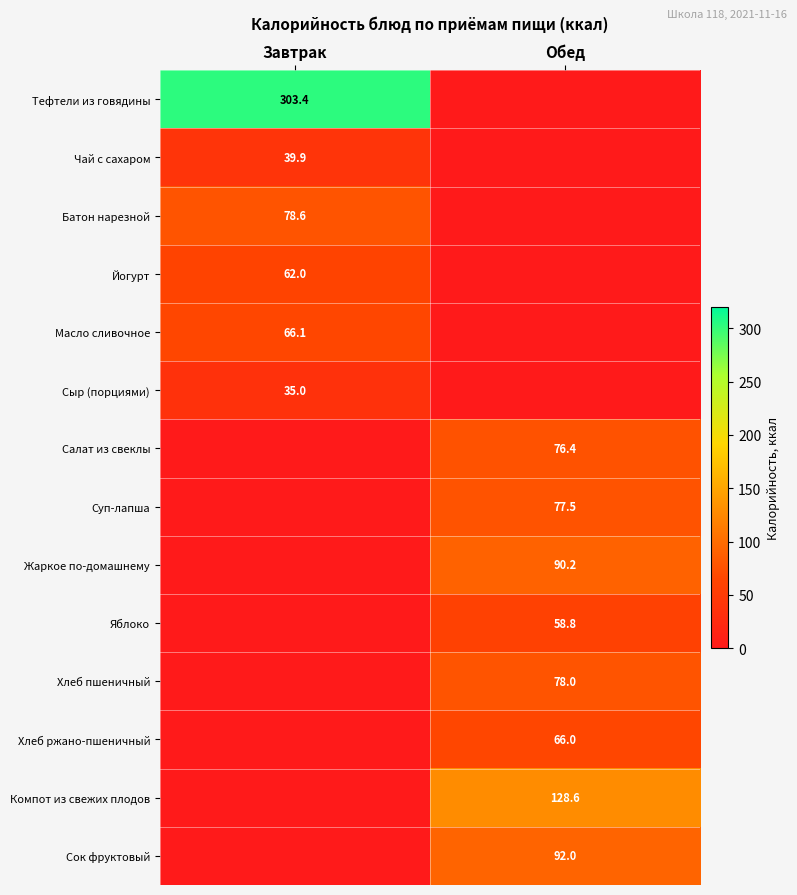

The value of Компот из свежих плодов at Обед is 51.3. True or false?

False